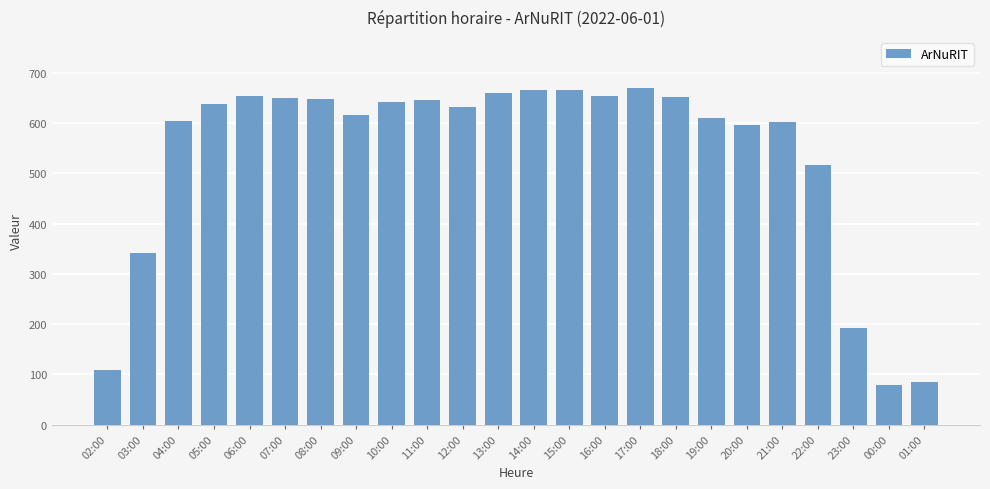

What position from the left is 07:00?

6